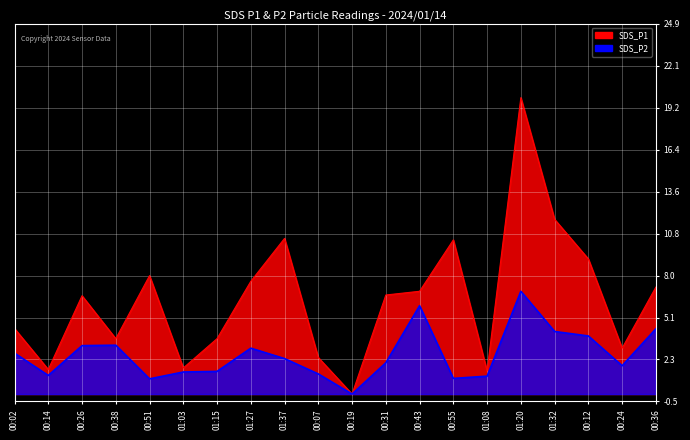

What is the sum of all SDS_P1 values?

126.7